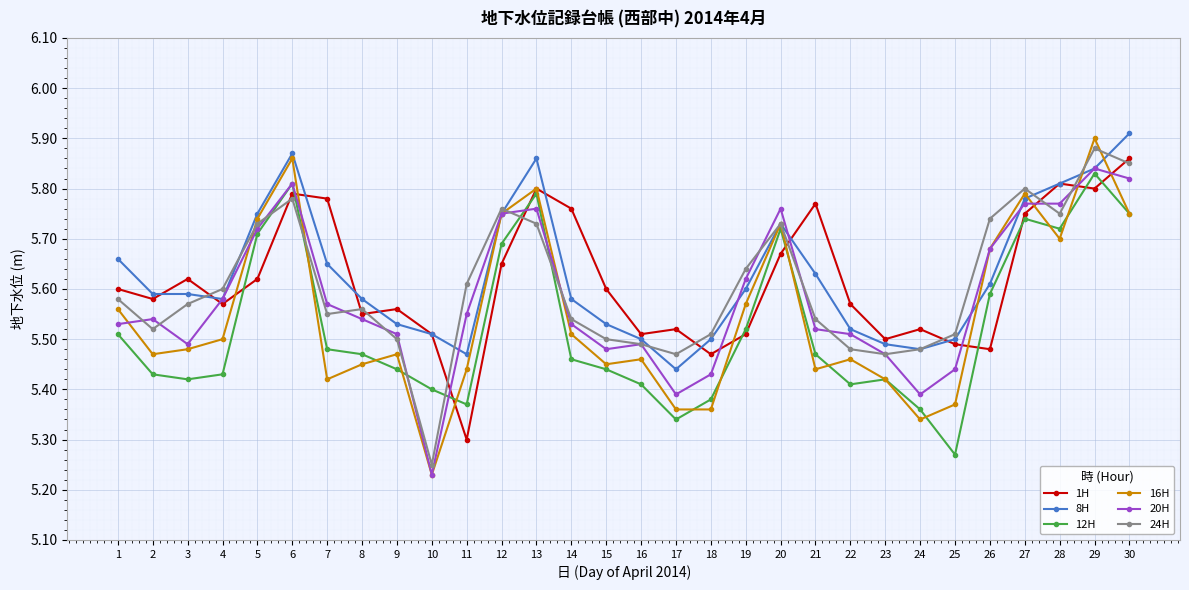

What is the difference between the maximum and minimum values in the 12H series?

0.6